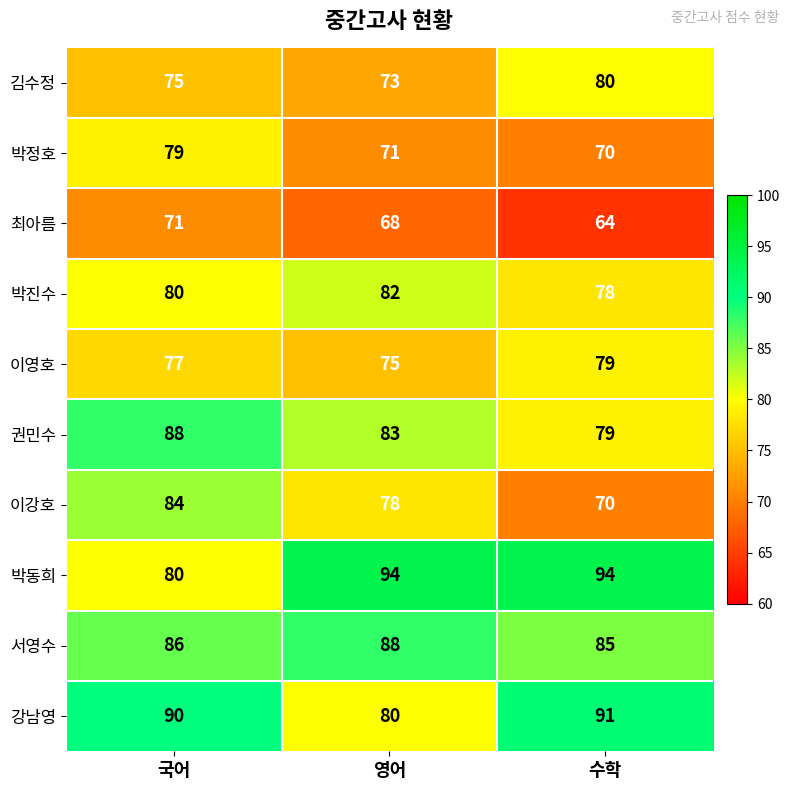

At which label does 김수정 reach its minimum?

영어